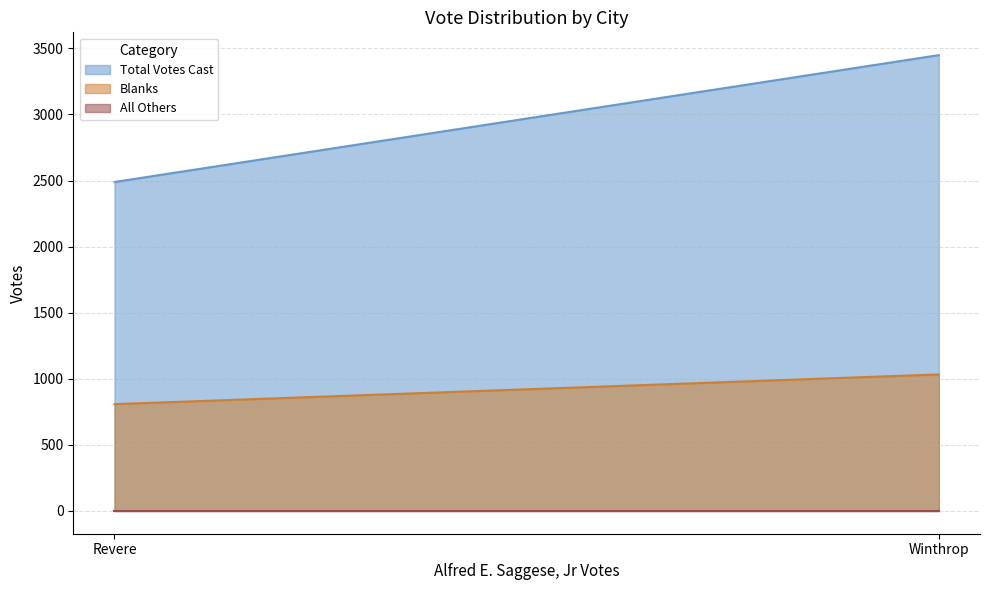

Does the chart display data point markers on the line(s)?

No